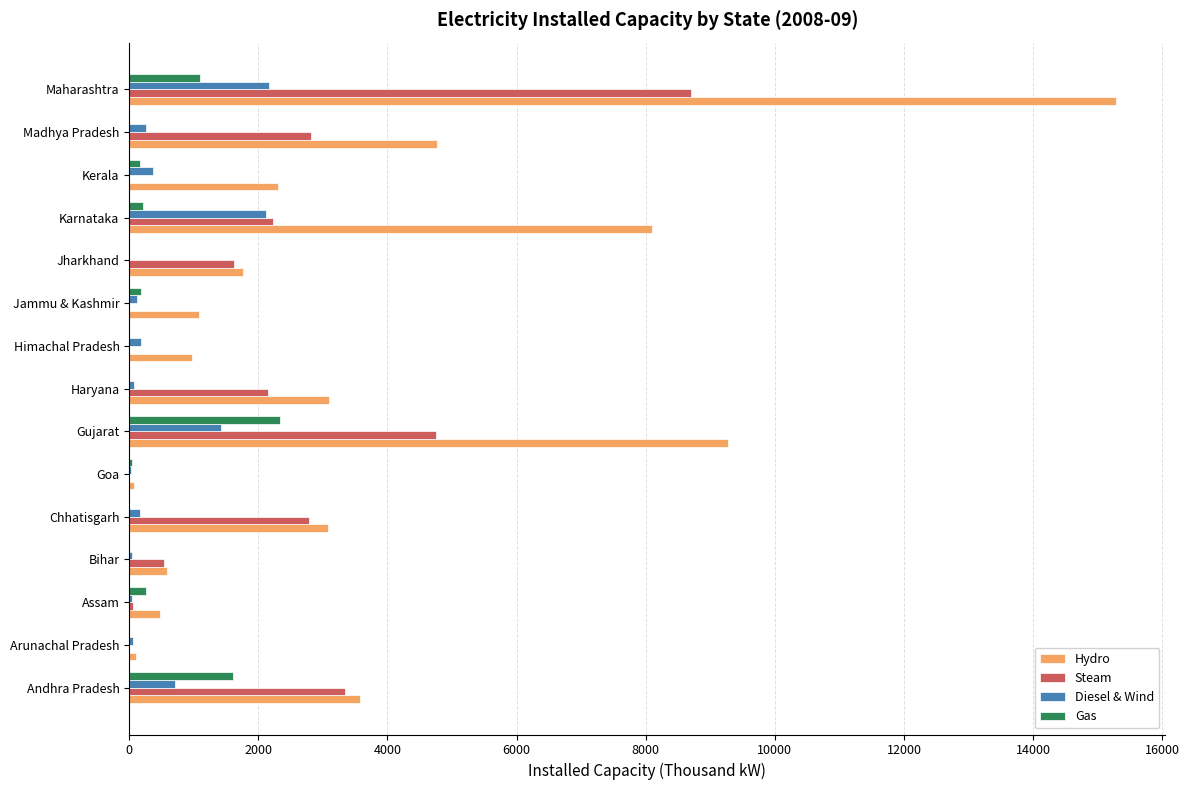

Is the value of Gas at Madhya Pradesh greater than the value of Steam at Bihar?

No